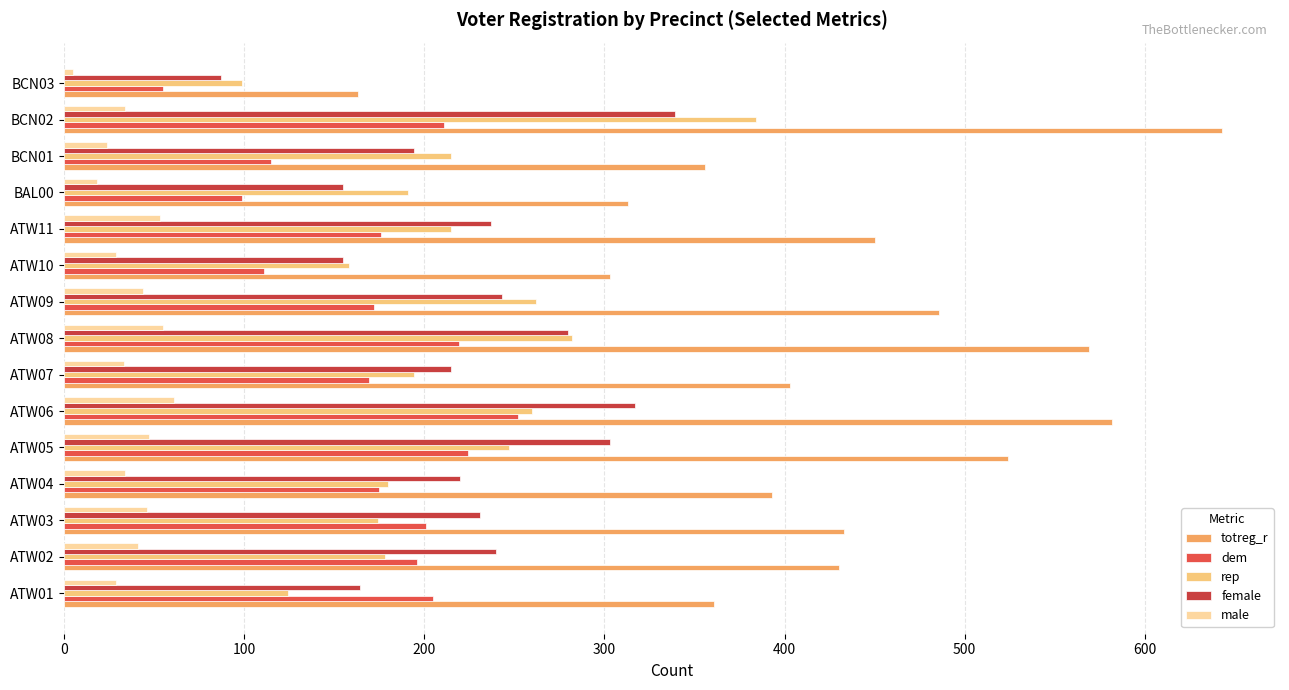

Which series has the largest total across all categories?

totreg_r